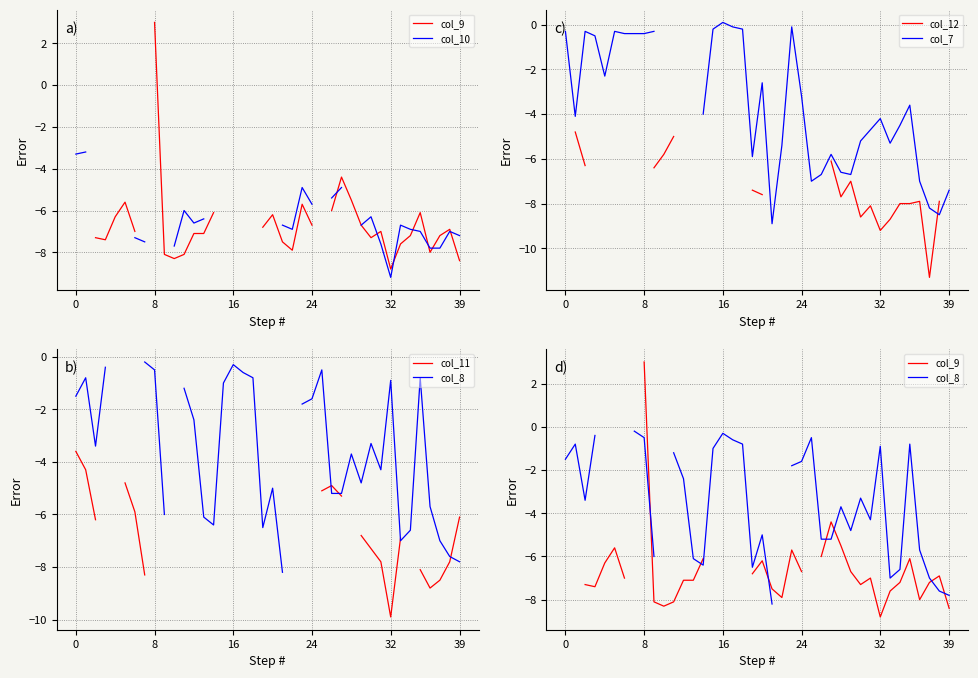

The col_9 series shows -7.3 at 30. True or false?

True